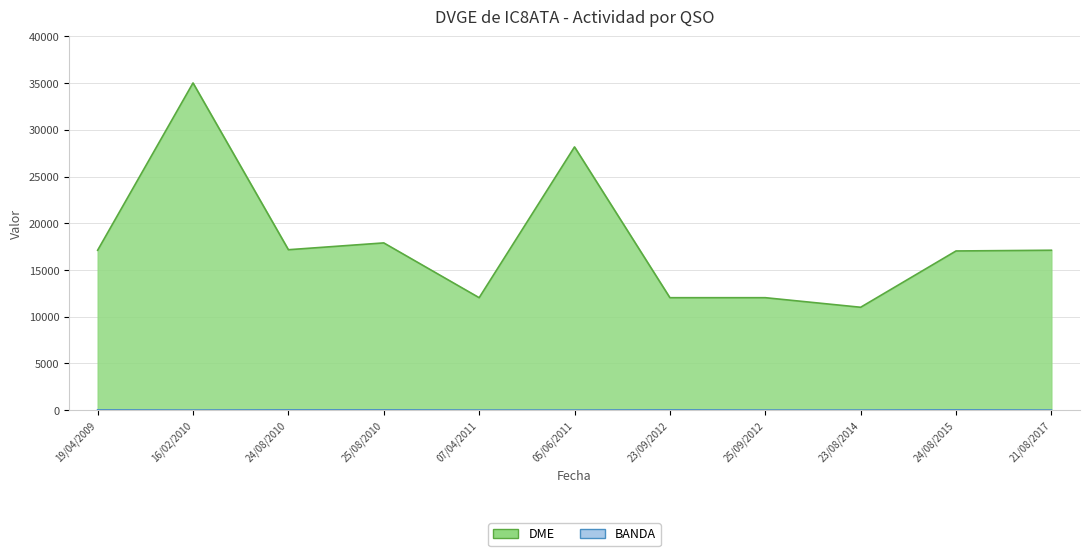

How many interior local peaks does the BANDA series have?

1